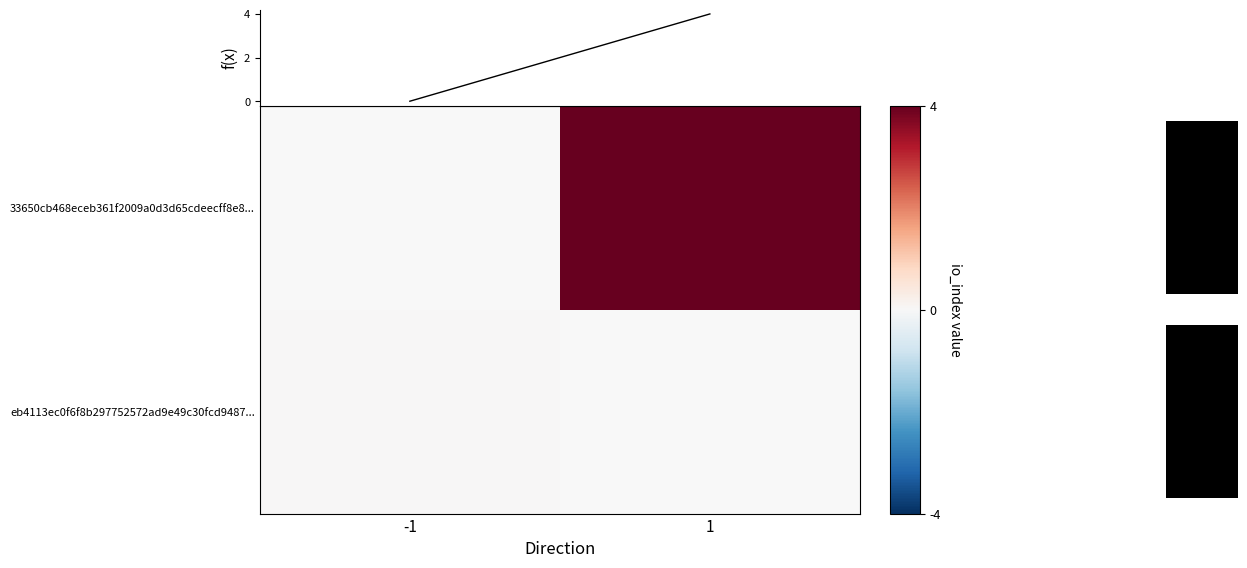

Which series has the largest range (max minus min)?

f(x)